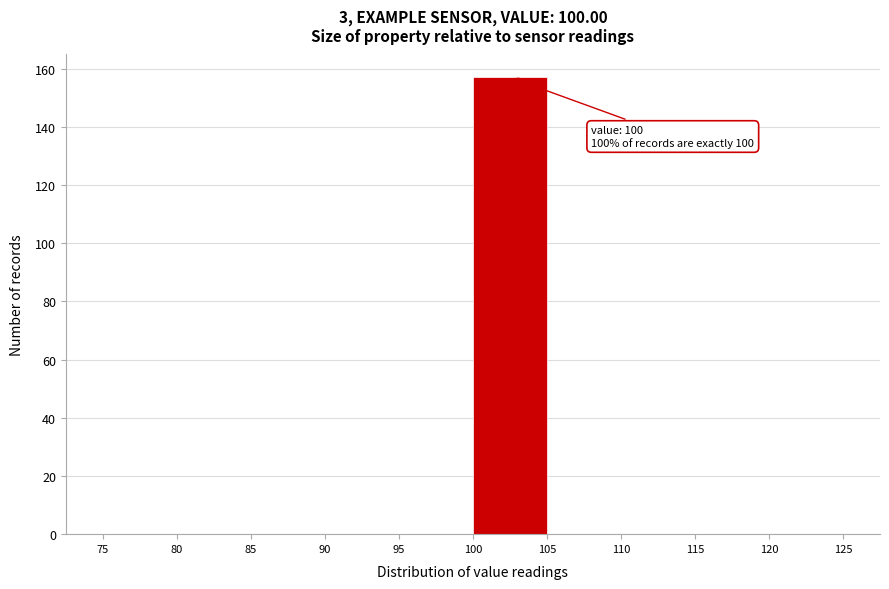

Which range on the x-axis has the tallest bar?

100 to 105